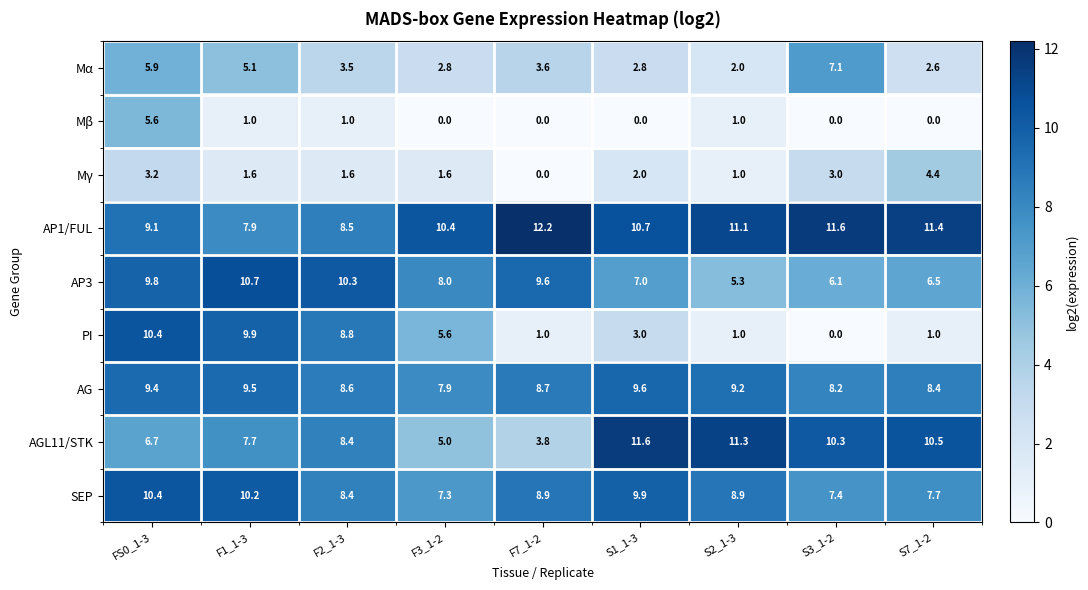

At F1_1-3, list the series in order from smallest to largest.

Mβ, Mγ, Mα, AGL11/STK, AP1/FUL, AG, PI, SEP, AP3